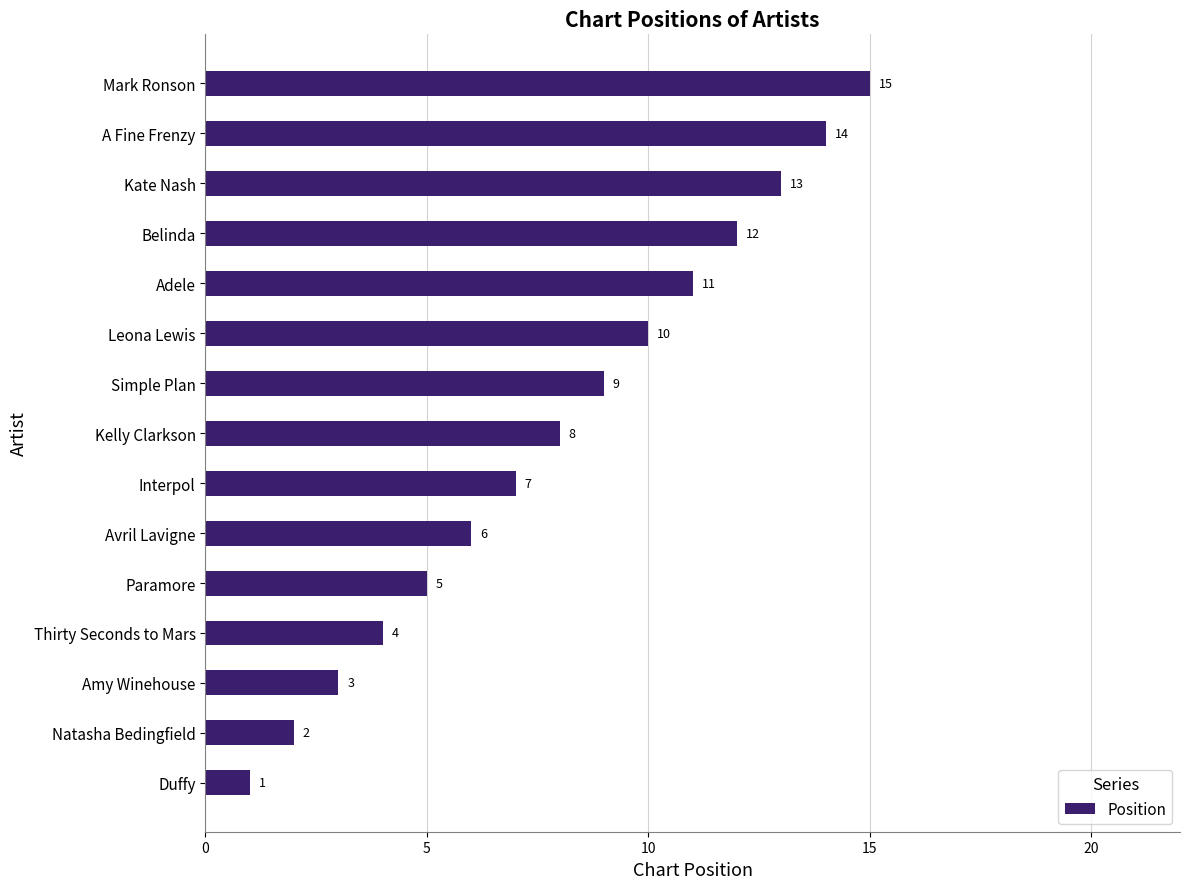

Is it true that the value at Avril Lavigne is 9?

False